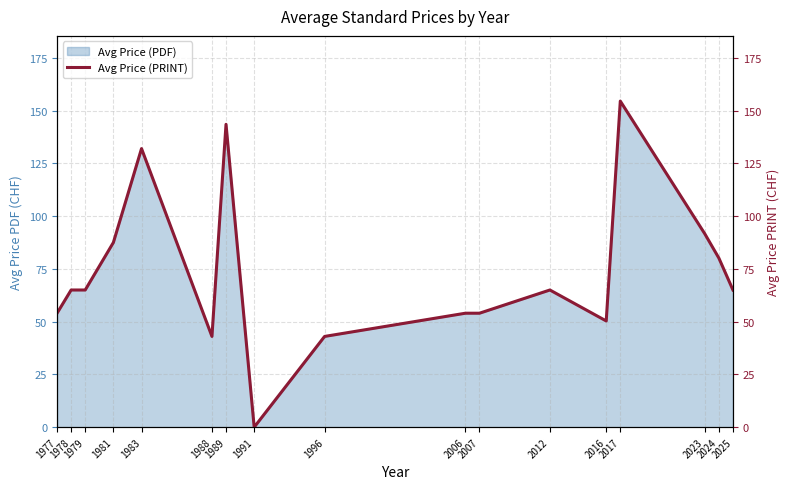

True or false: the data has more than 1 interior local peaks.

True